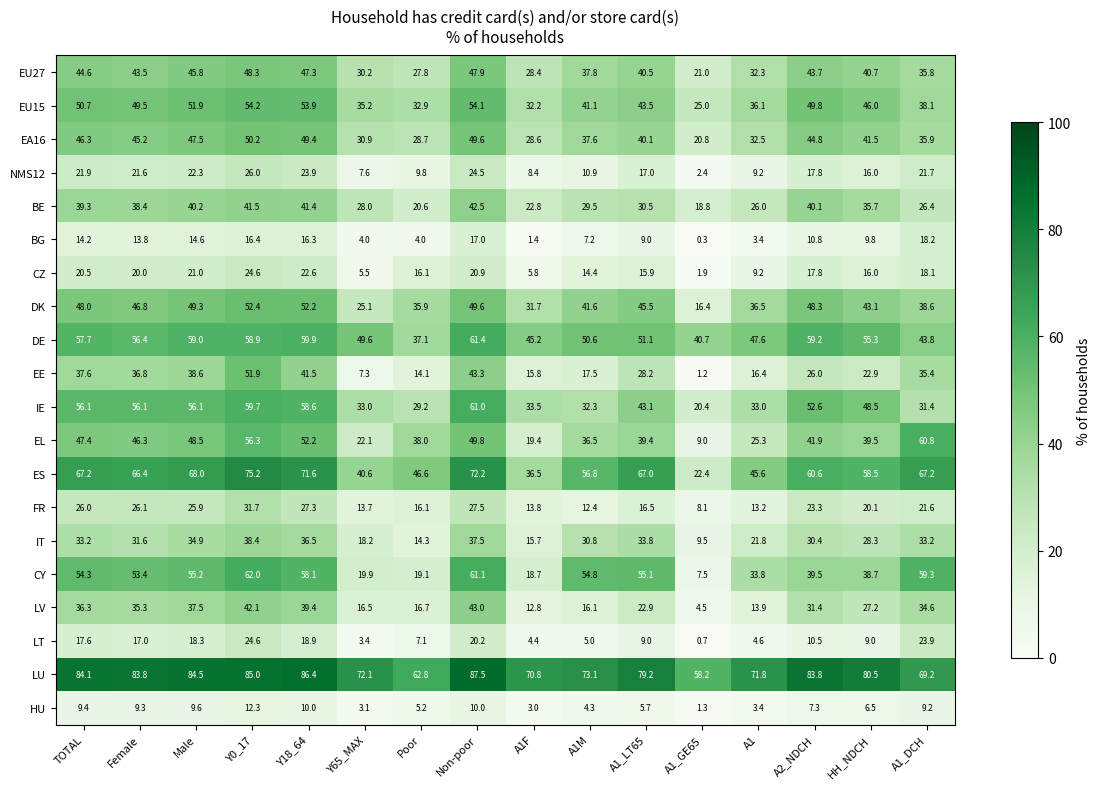

The HU series shows 3.4 at A1. True or false?

True